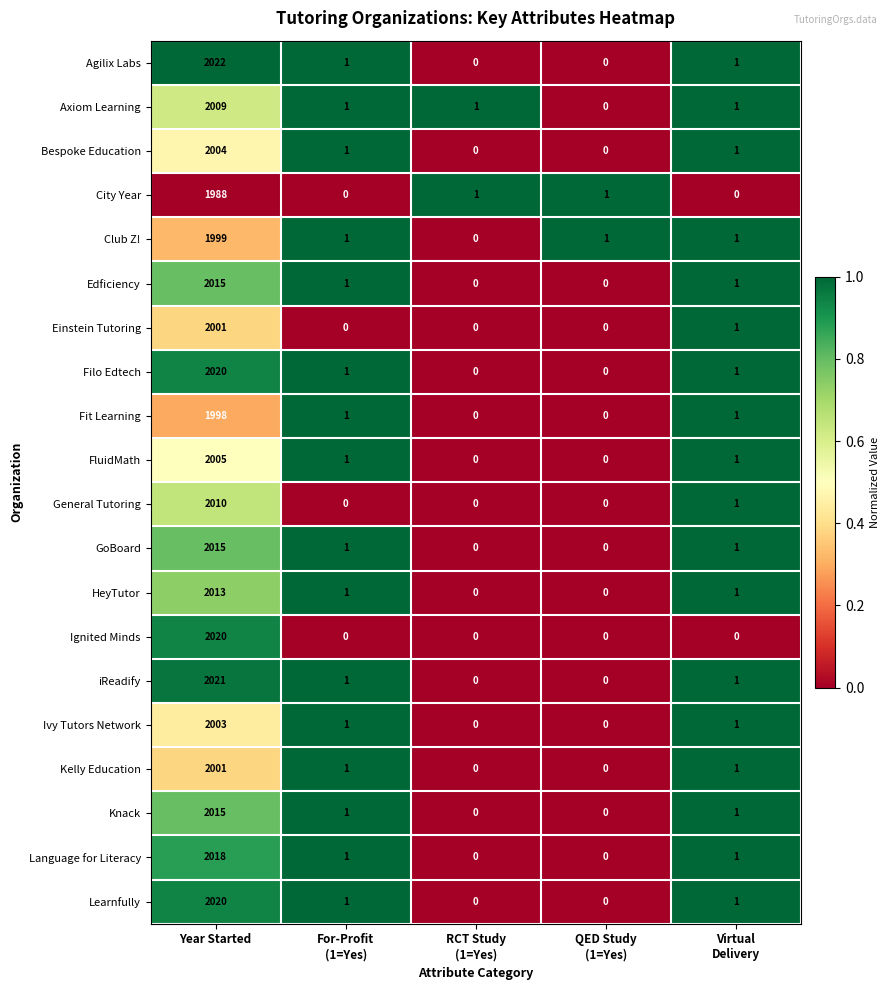

How many values in Agilix Labs are above zero?

3